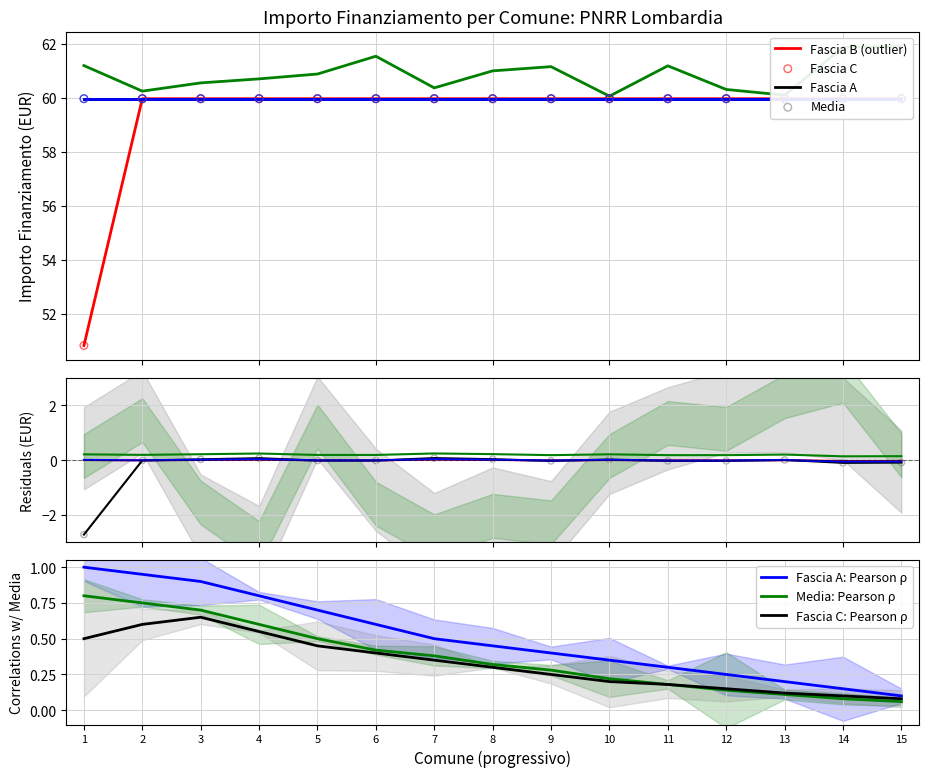

At which label does Fascia C: Pearson ρ reach its peak?

3